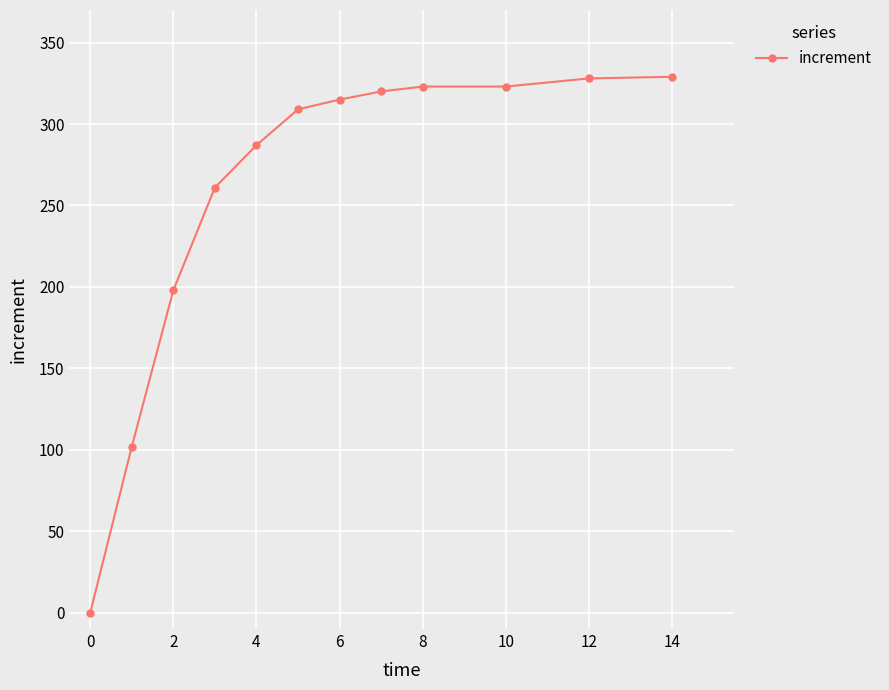

What is the value of the 9th point from the left?

323